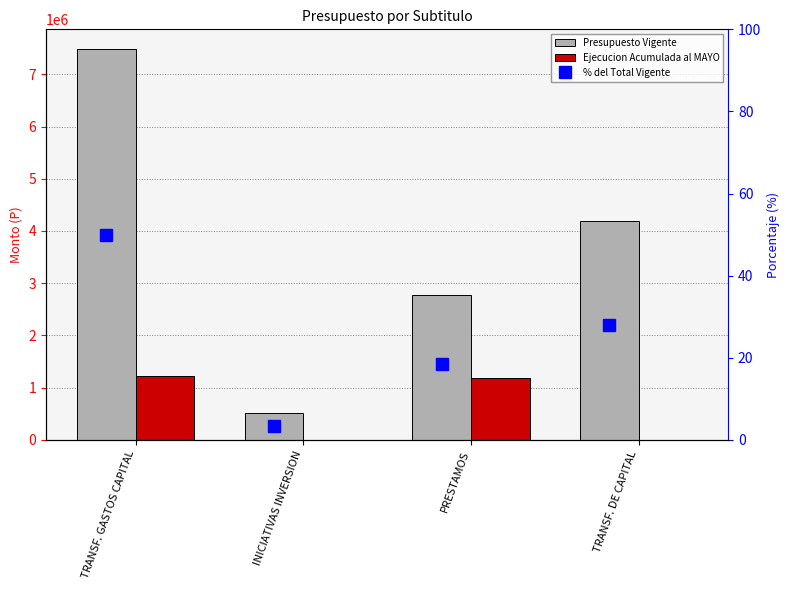

At which category is the sum across all series the highest?

TRANSF. GASTOS CAPITAL